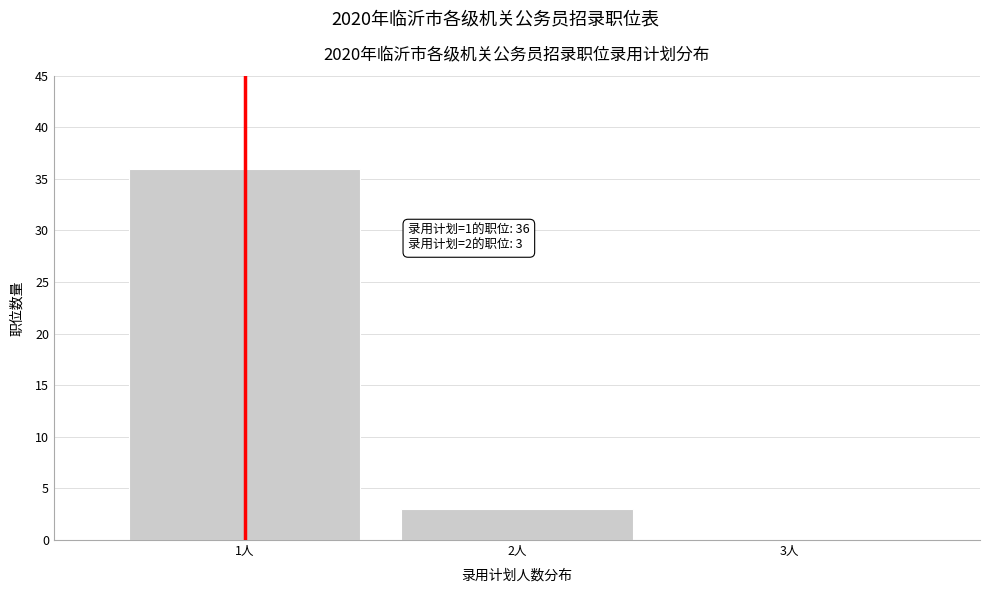

Which range on the x-axis has the tallest bar?

0.5 to 1.5